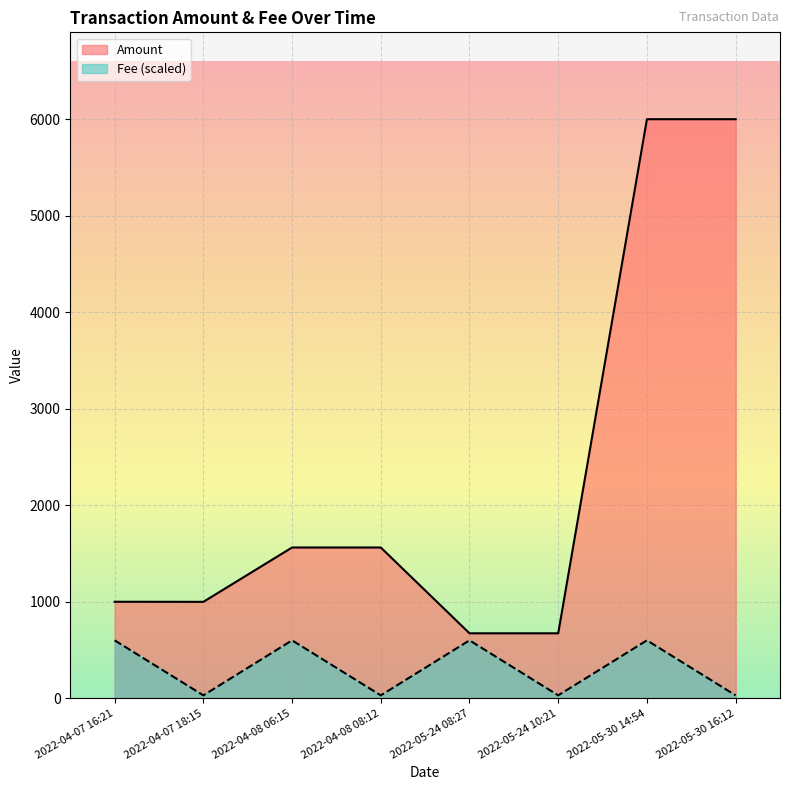

Reading left to right, transcribe all the data shown in this chart.

Amount: 1000.0	999.0	1562.1	1562.1	673.0	673.0	6000.4	6000.4
Fee: 600.0	30.0	600.0	30.0	600.0	30.0	600.0	30.0